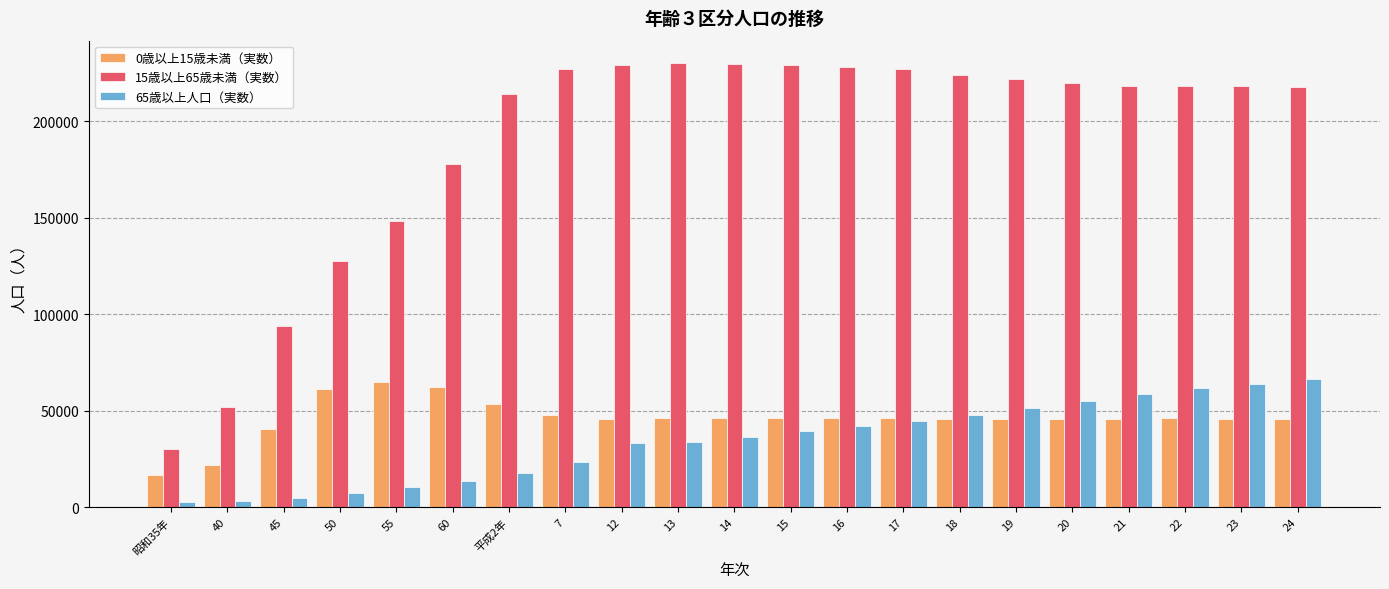

What is the minimum value for 0歳以上15歳未満（実数）?

16817